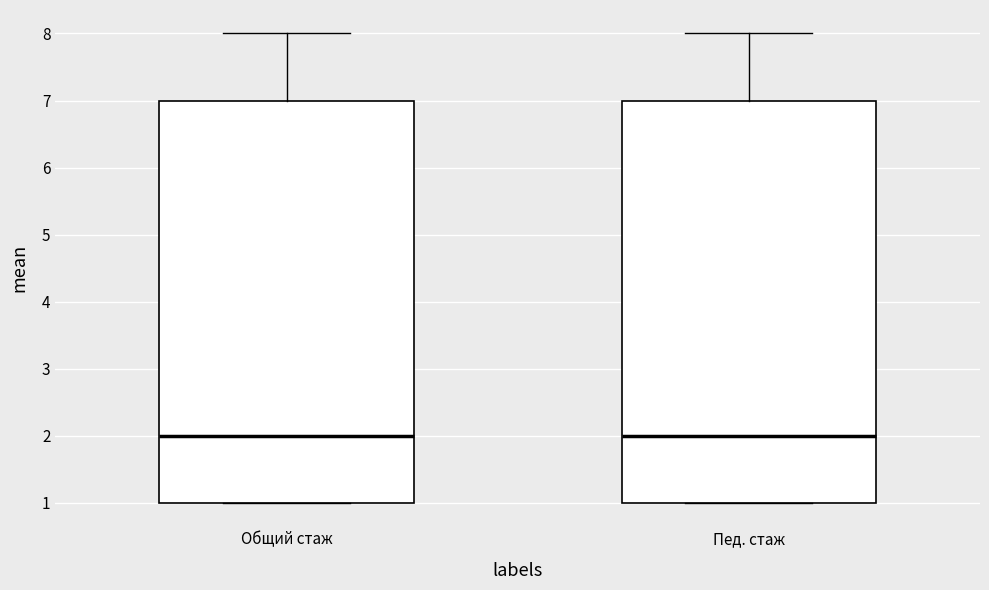

Reading left to right, read every box against the y-axis: the position of its median line, the range the box covers, and the ends of its whiskers. The values are not printed on the chart, so give them approximately, as read against the axis.

Общий стаж: median 2, box 1 to 7, whiskers 1 to 8
Пед. стаж: median 2, box 1 to 7, whiskers 1 to 8